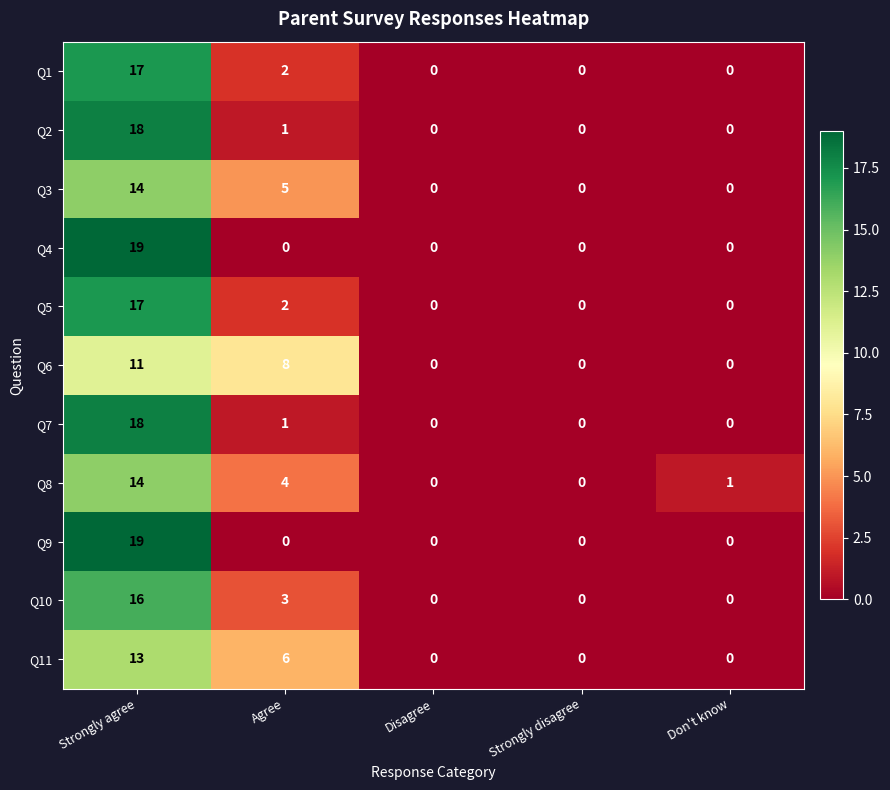

At which label does Q1 reach its peak?

Strongly agree